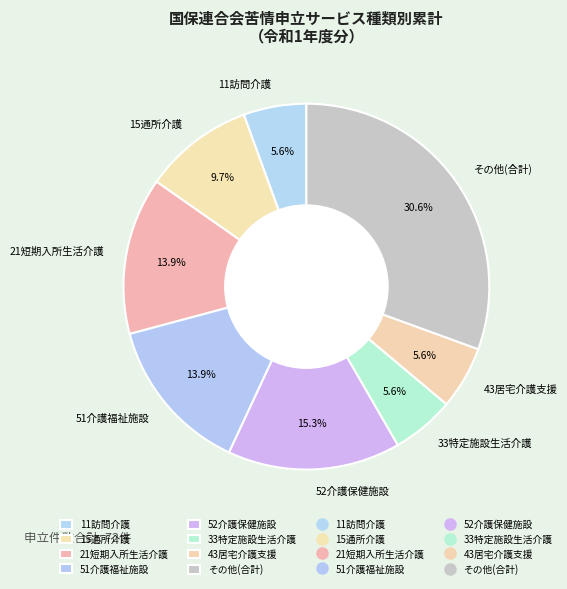

Approximately how many times larger is the value at 11訪問介護 compared to 51介護福祉施設?

0.4